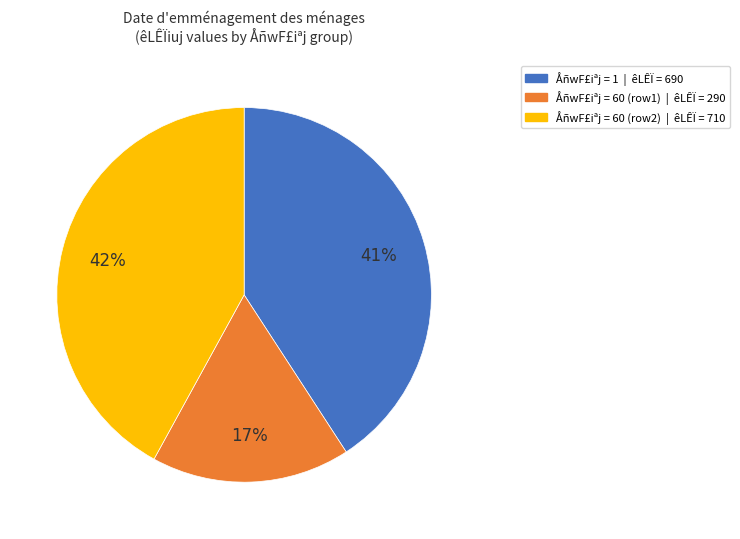

How many segments does this pie chart have?

3